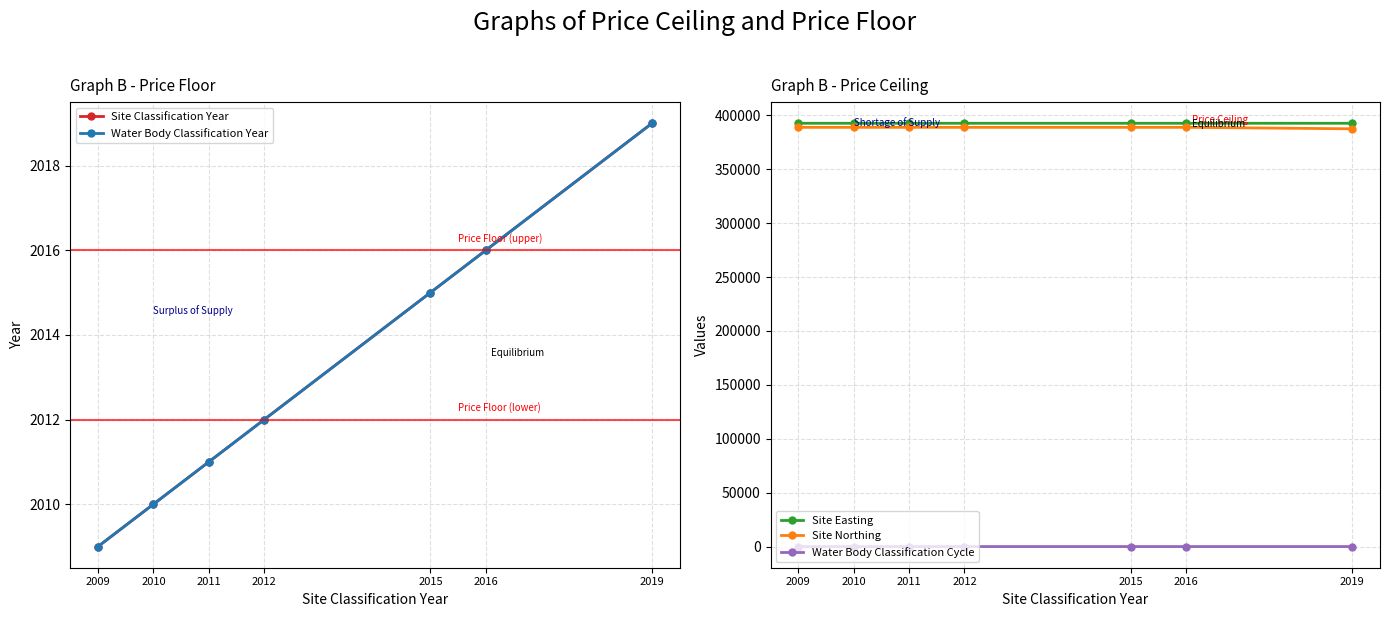

What is the value of the Site Easting point at the 6th from the left?

392650